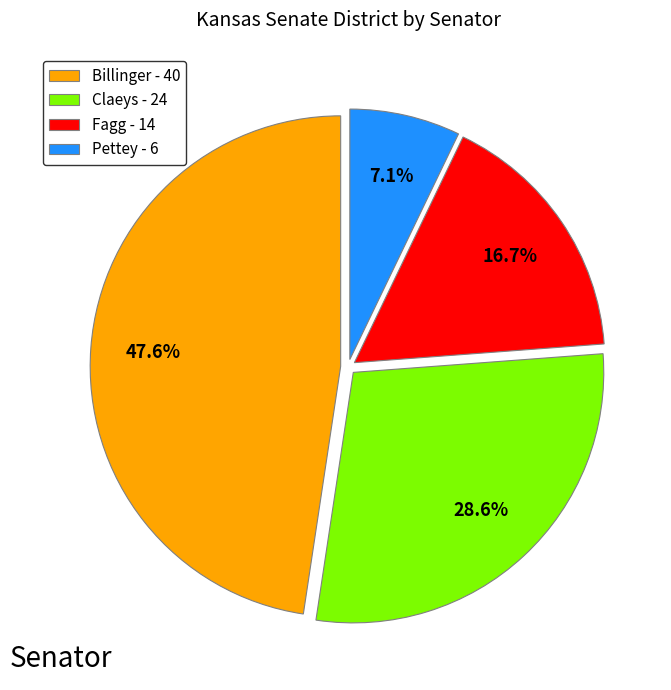

To the nearest percent, what is the combined percentage of Billinger and Pettey?

55%